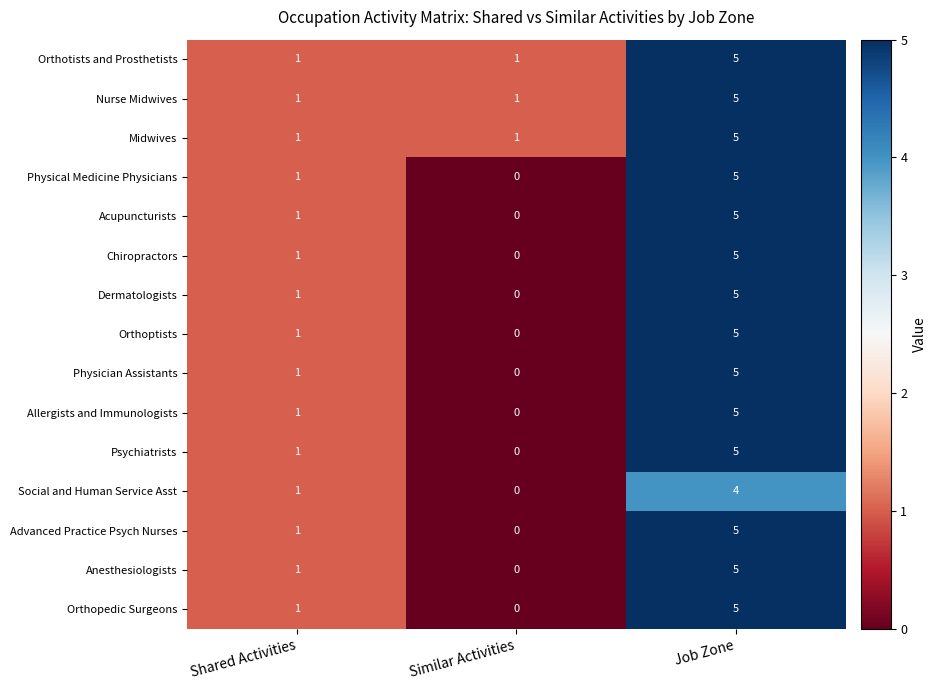

At which category is the sum across all series the highest?

Job Zone